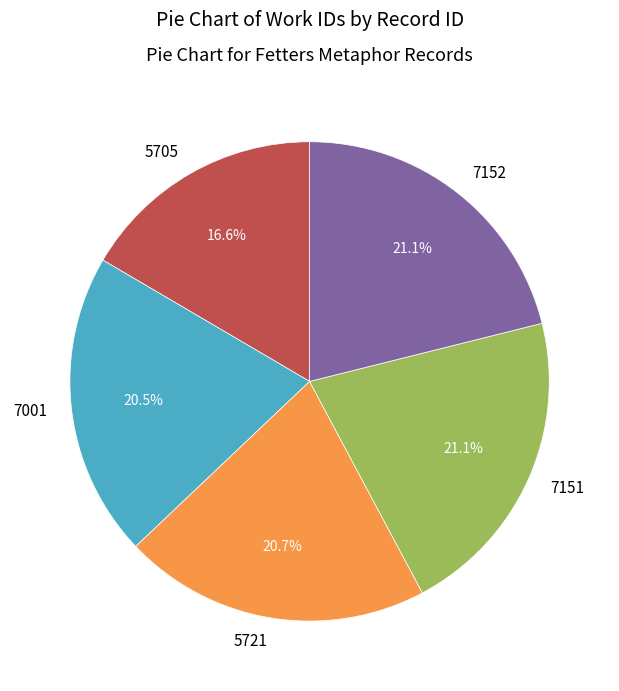

Which has a higher value, 7151 or 5705?

7151